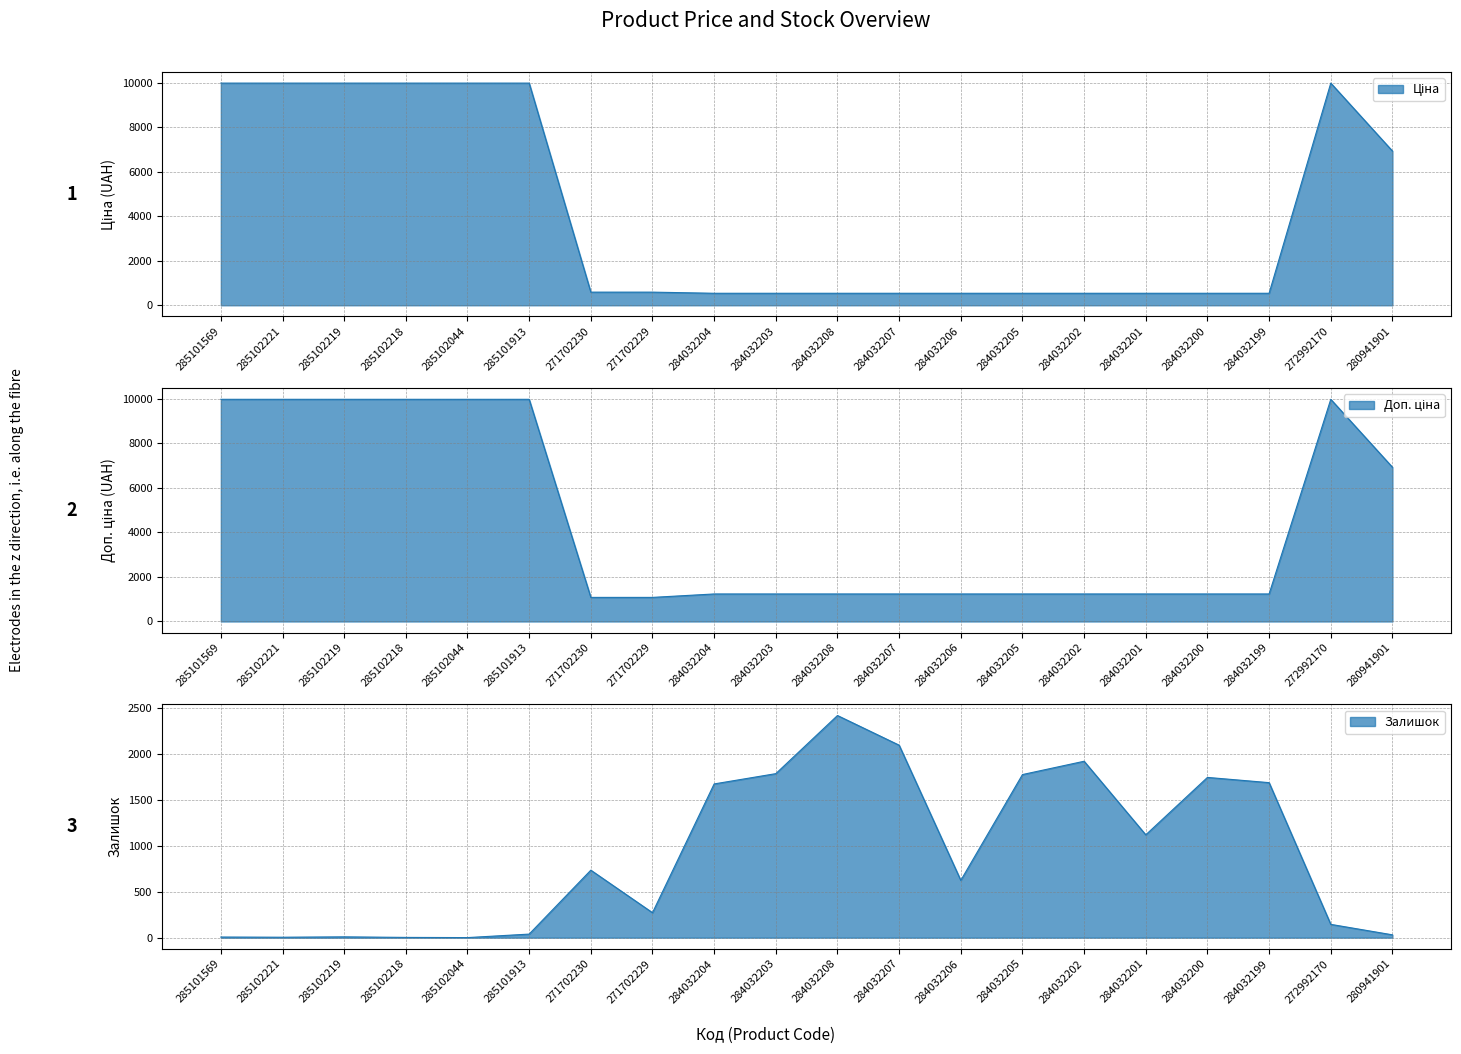

At which label does Ціна first exceed 589?

285101569